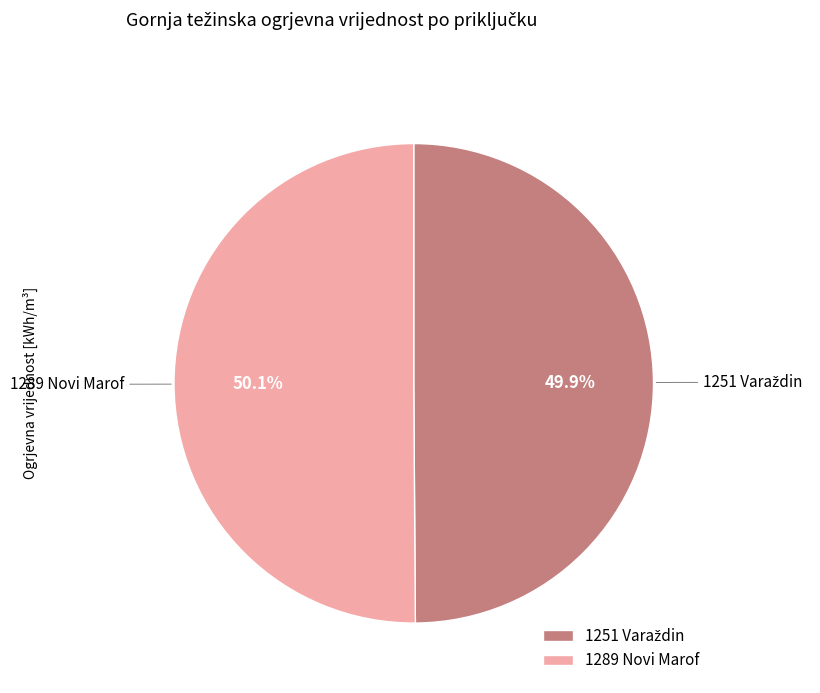

Is there any slice that represents more than half of the pie?

Yes